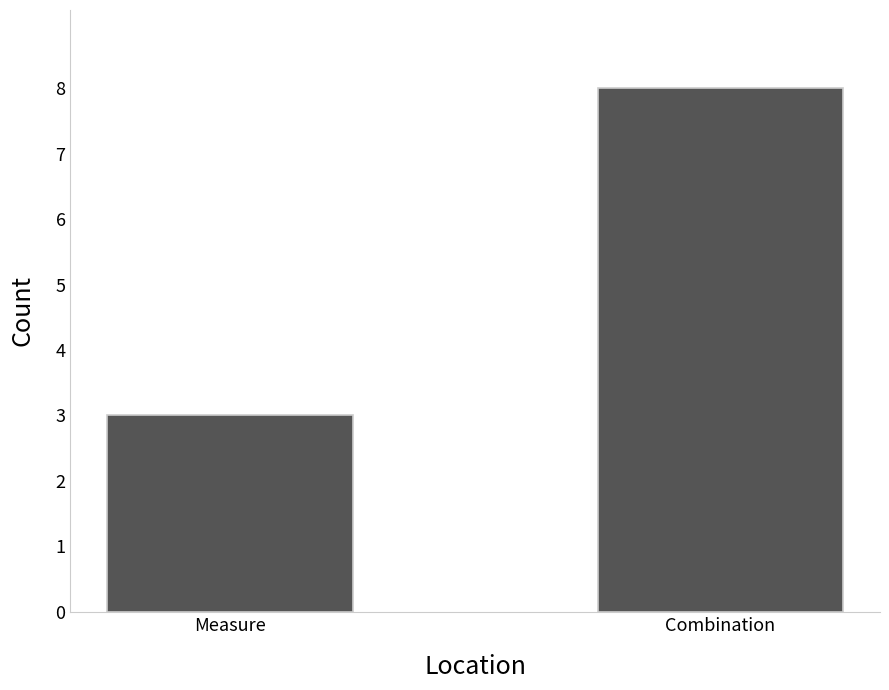

What is the average value?

6